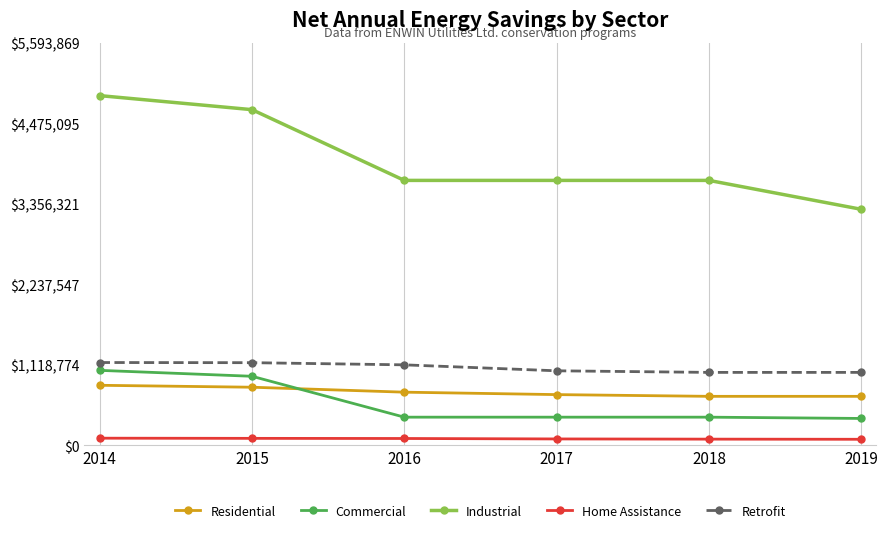

True or false: Retrofit and Home Assistance intersect in this chart.

False